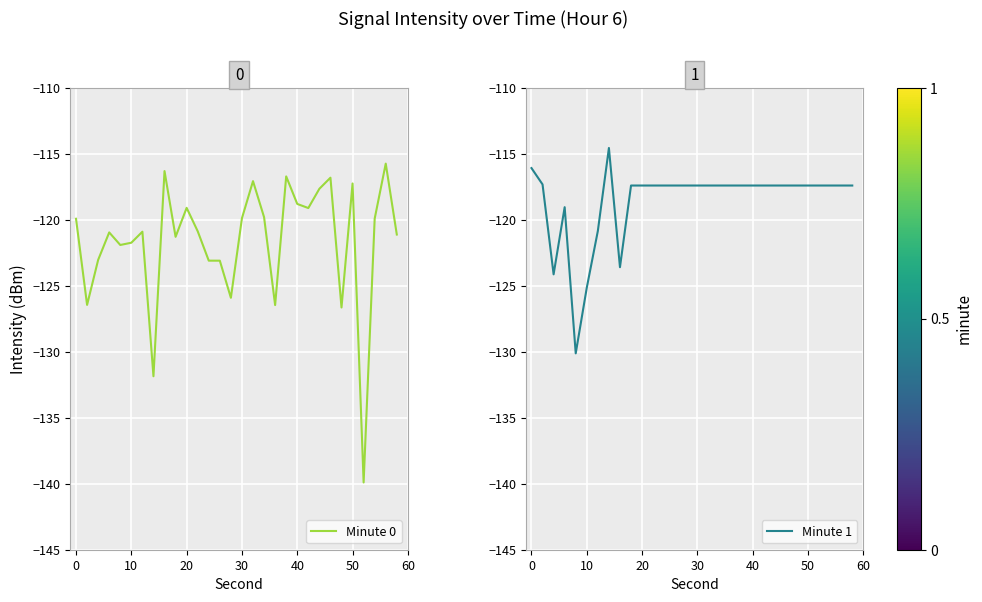

The Minute 0 series shows -118.8 at 40. True or false?

True